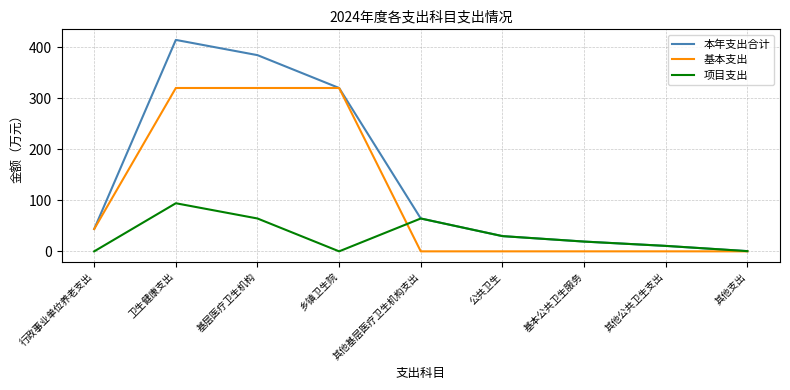

What is the total value across all series at 行政事业单位养老支出?

87.4